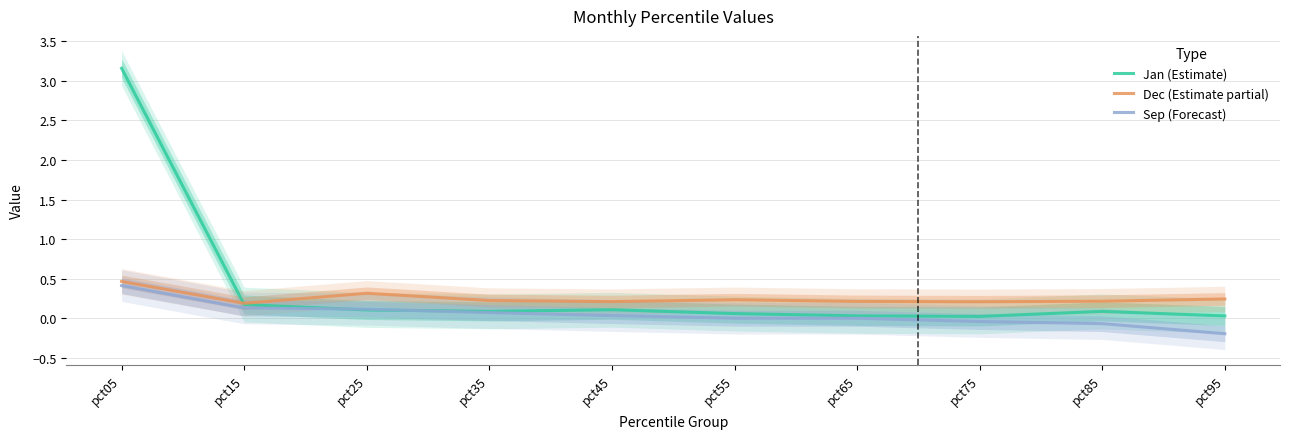

At which category is the sum across all series the highest?

pct05